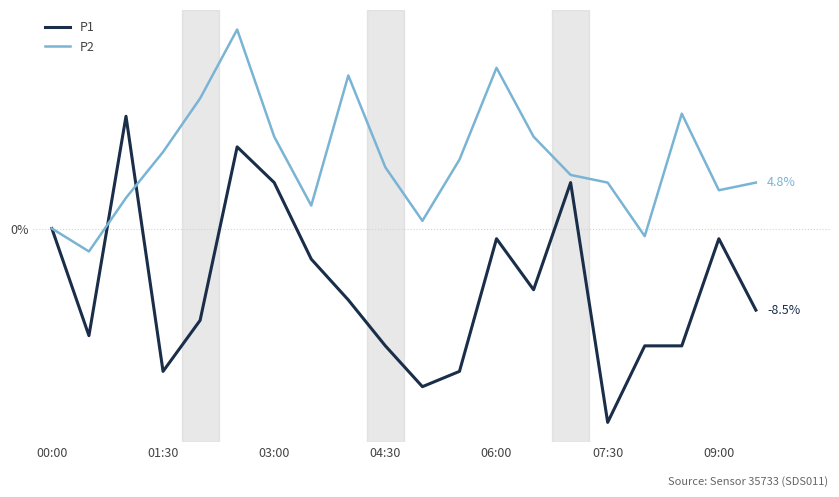

How many times do P2 and P1 cross each other?

2